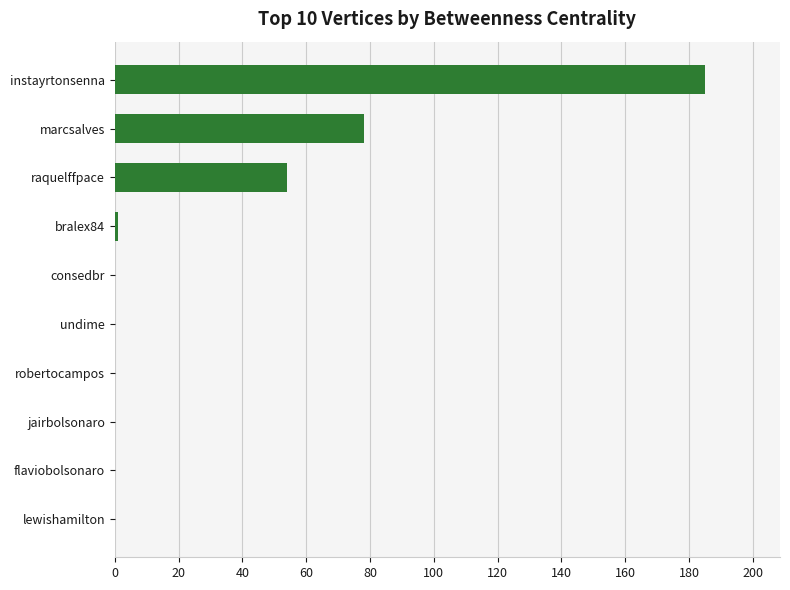

Where is the data nearest to the value 92?

marcsalves